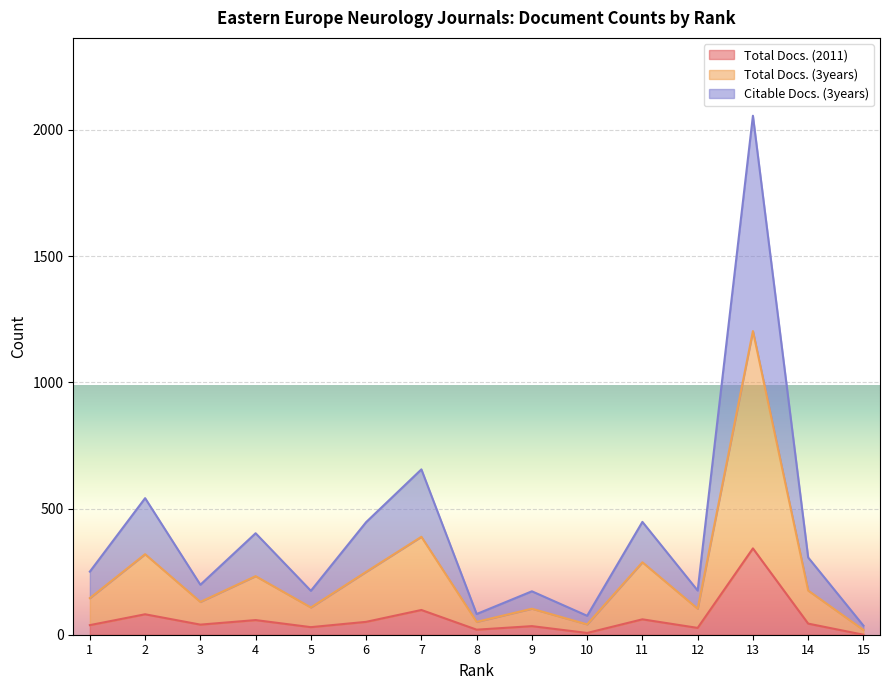

At which category does the chart reach its minimum across all series?

15